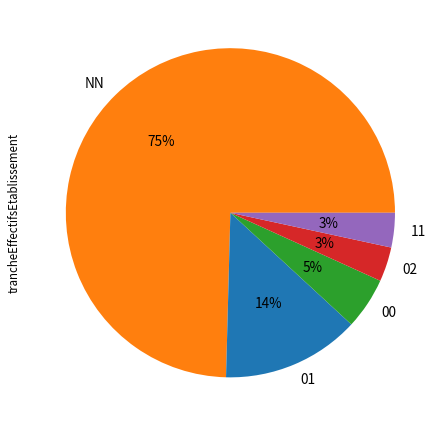

To the nearest percent, what is the combined percentage of 02 and 00?

8%